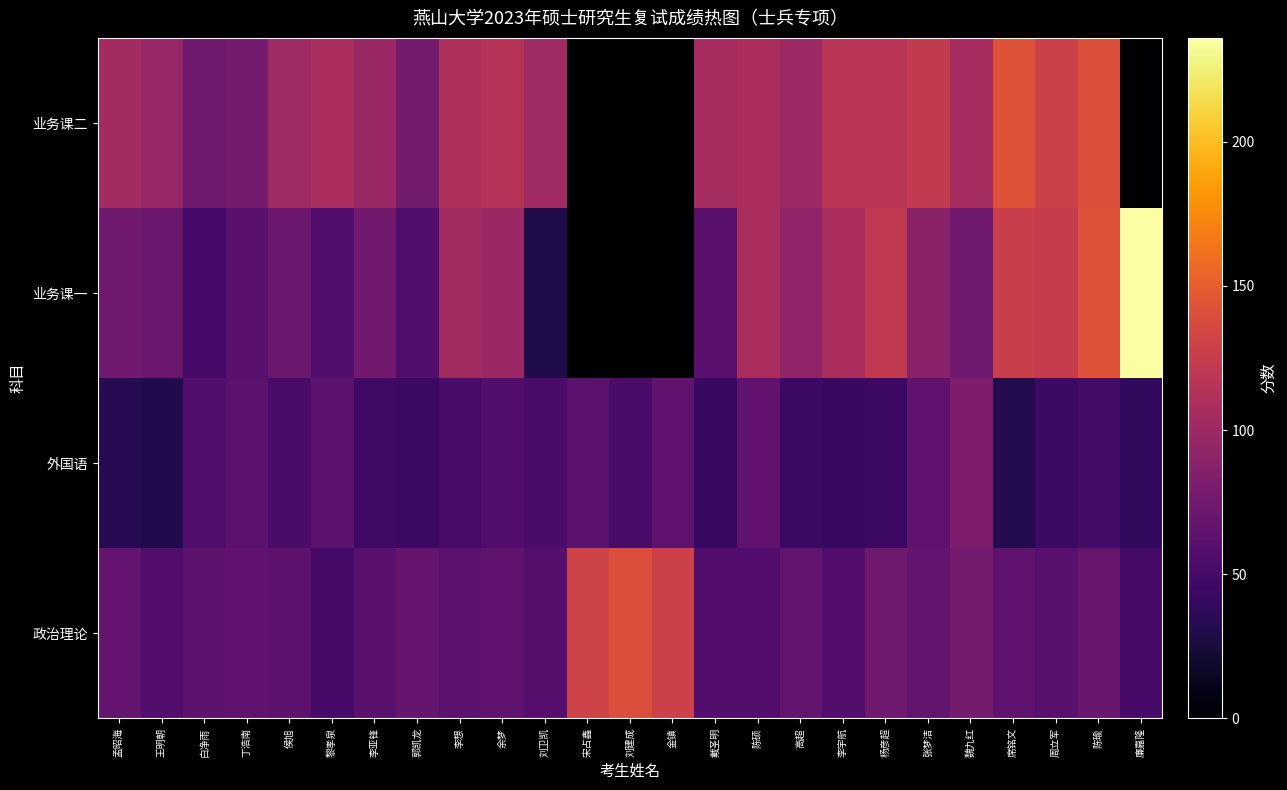

Reading left to right, list all the values displayed in this chart.

政治理论: 孟昭海=67	王明朝=58	白净雨=63	丁浩南=64	侯旭=63	黎孝泉=50	李亚锋=61	郭凯龙=68	李想=62	余梦=64	刘卫凯=59	宋占鑫=130	刘建成=140	金镇=129	戴圣明=58	陈硕=58	高超=66	李宇航=58	杨彦超=73	张梦洁=66	魏九红=77	席铭文=64	周立军=60	陈瑜=70	廉嘉隆=50
外国语: 孟昭海=34	王明朝=31	白净雨=57	丁浩南=62	侯旭=52	黎孝泉=62	李亚锋=47	郭凯龙=44	李想=51	余梦=56	刘卫凯=52	宋占鑫=62	刘建成=52	金镇=64	戴圣明=42	陈硕=64	高超=44	李宇航=42	杨彦超=44	张梦洁=64	魏九红=82	席铭文=32	周立军=45	陈瑜=48	廉嘉隆=38
业务课一: 孟昭海=74	王明朝=71	白净雨=49	丁浩南=61	侯旭=71	黎孝泉=57	李亚锋=75	郭凯龙=57	李想=103	余梦=99	刘卫凯=30	宋占鑫=0	刘建成=0	金镇=0	戴圣明=61	陈硕=107	高超=93	李宇航=107	杨彦超=121	张梦洁=89	魏九红=74	席铭文=127	周立军=125	陈瑜=142	廉嘉隆=236
业务课二: 孟昭海=104	王明朝=97	白净雨=74	丁浩南=77	侯旭=102	黎孝泉=107	李亚锋=98	郭凯龙=76	李想=110	余梦=115	刘卫凯=102	宋占鑫=0	刘建成=0	金镇=0	戴圣明=106	陈硕=108	高超=100	李宇航=117	杨彦超=117	张梦洁=122	魏九红=106	席铭文=142	周立军=129	陈瑜=140	廉嘉隆=0